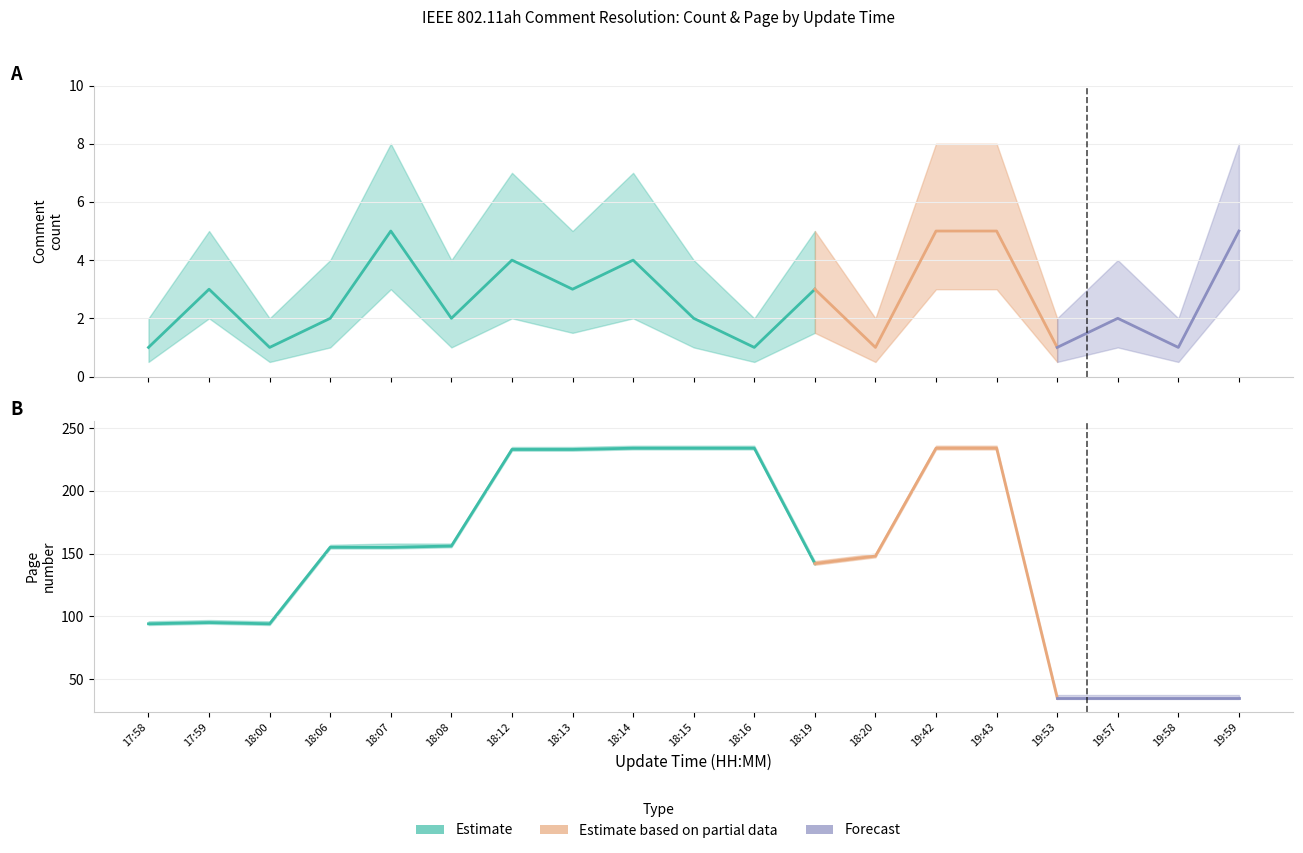

What is the sum of the Page_mean values at 17:59 and 17:58?

189.0